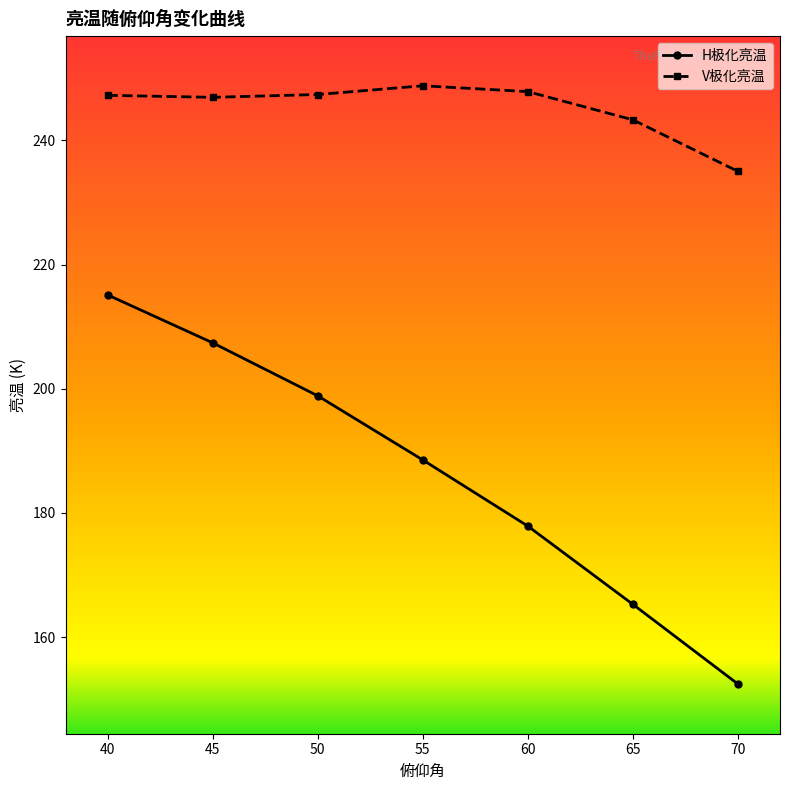

True or false: H极化亮温 has more than 0 interior local peaks.

False